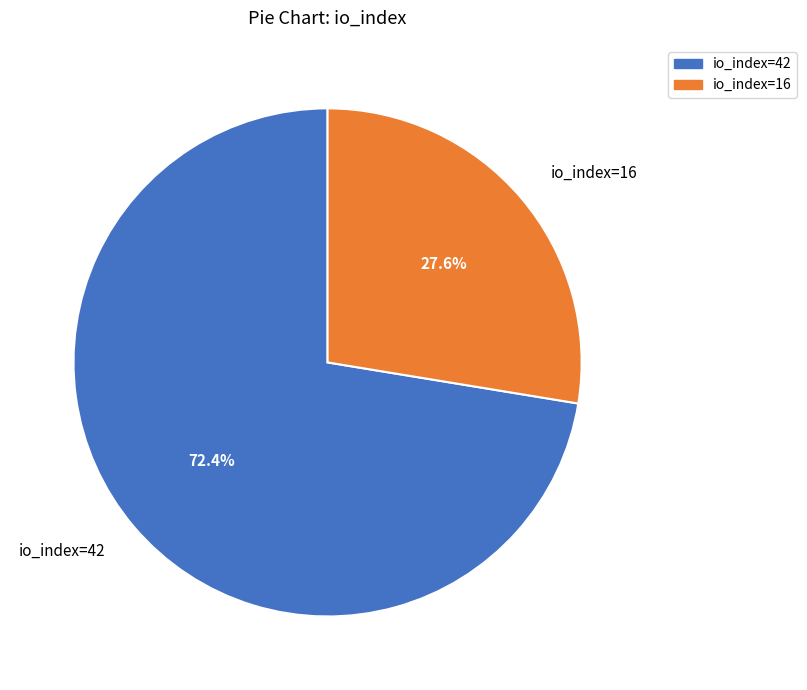

The io_index=42 slice represents 82% of the pie. True or false?

False